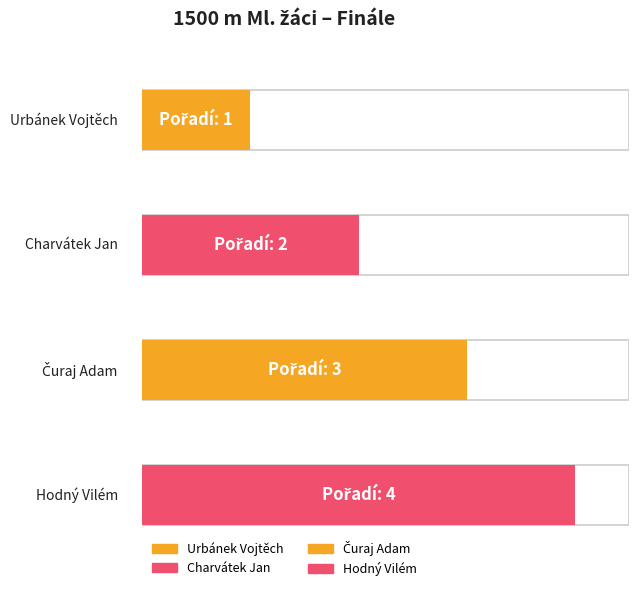

Rank the categories by value from highest to lowest.

Hodný Vilém, Čuraj Adam, Charvátek Jan, Urbánek Vojtěch